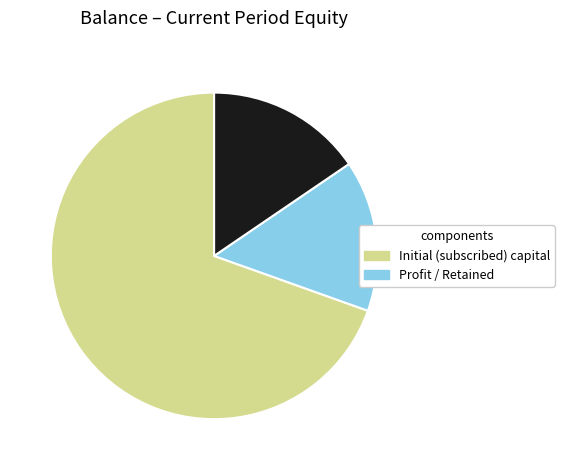

Is there a majority slice in this chart?

Yes